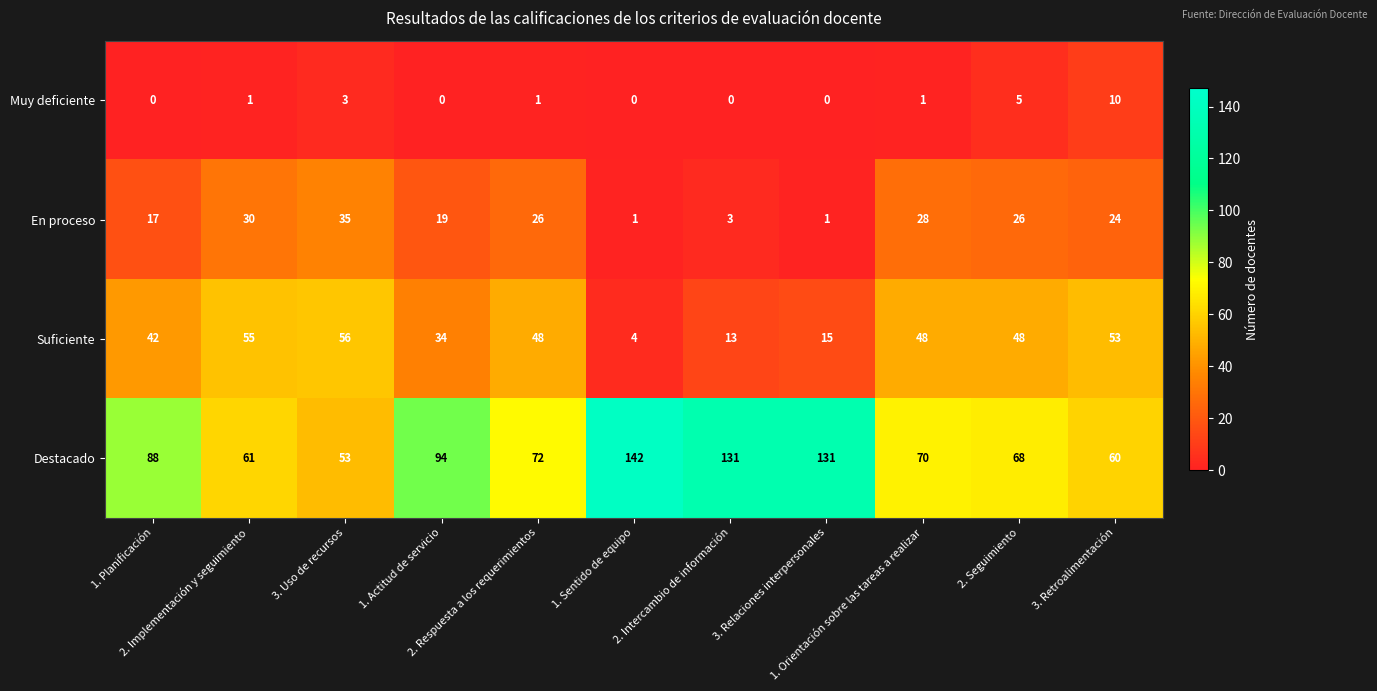

Which series has the widest spread of values?

Destacado